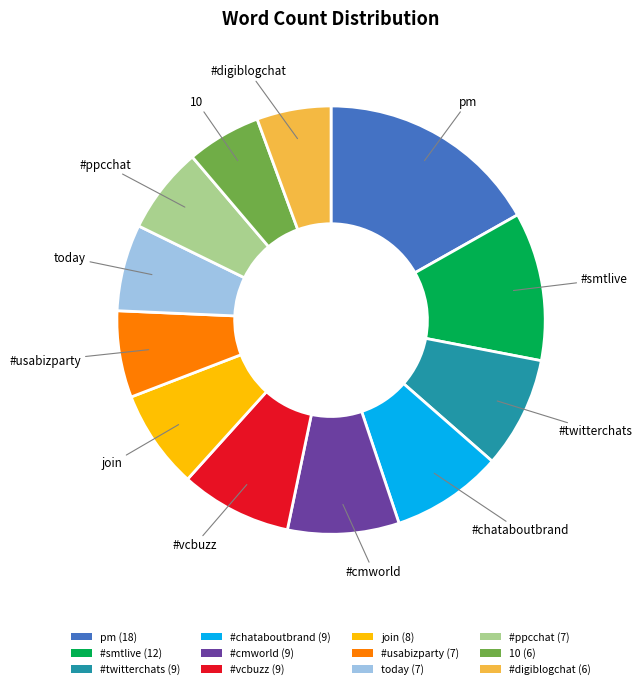

What is the ratio of the value at #twitterchats (9) to the value at 10 (6)?

1.5